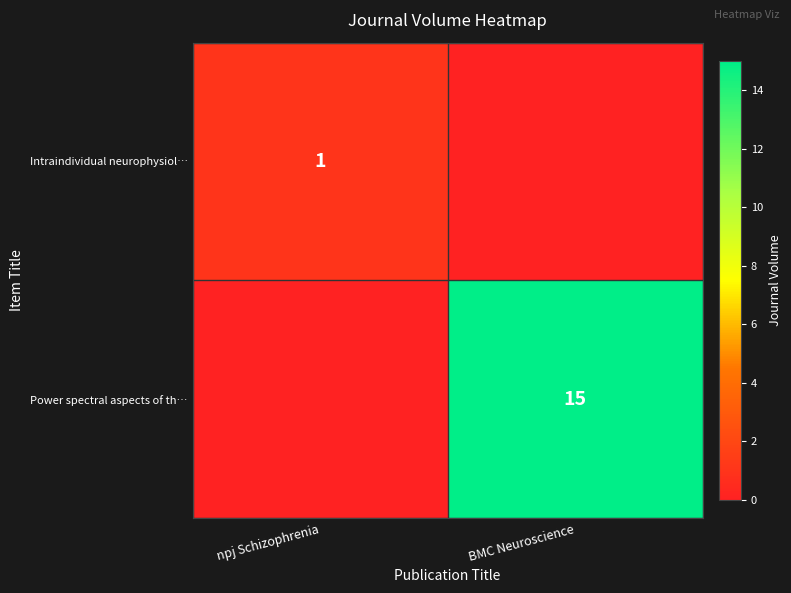

Is it true that Power spectral aspects of th… equals 15 at BMC Neuroscience?

True